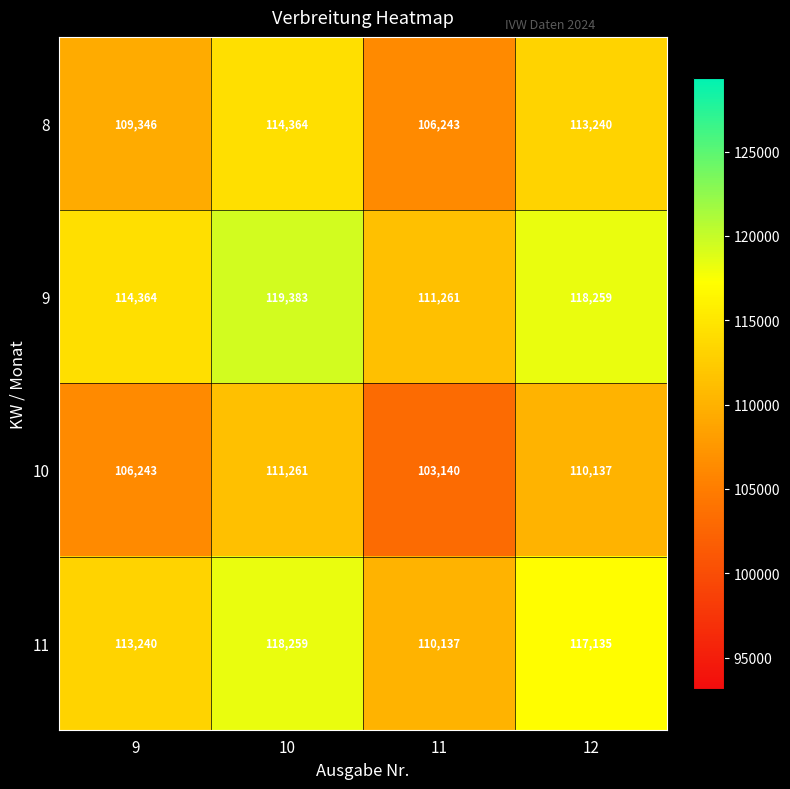

How many series are shown in this chart?

4